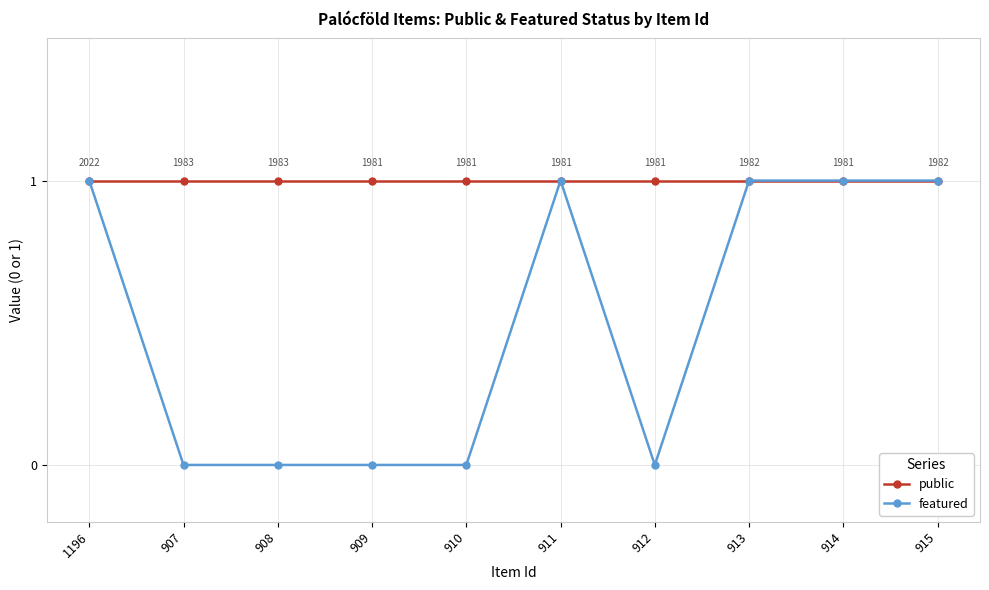

What position from the left is 912?

7